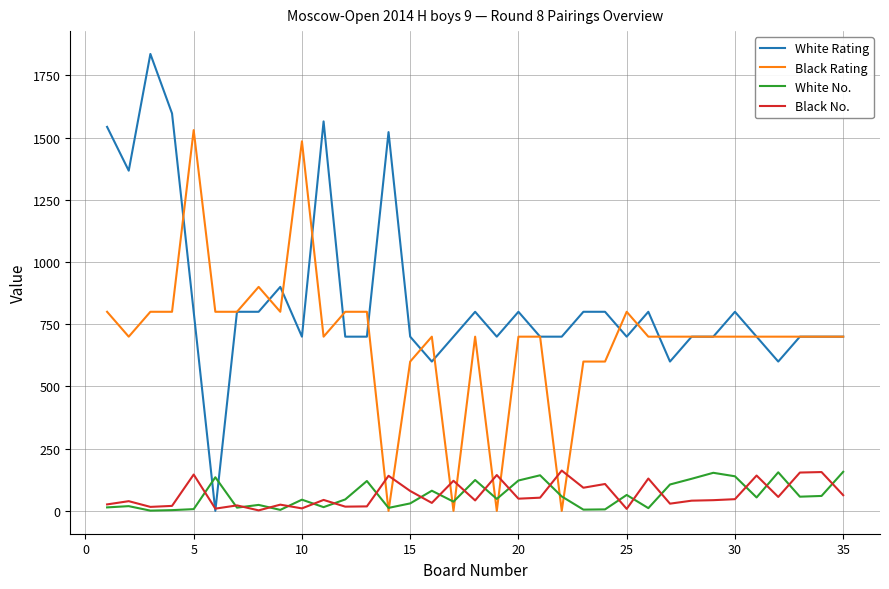

What is the highest value of the White No. series?

157